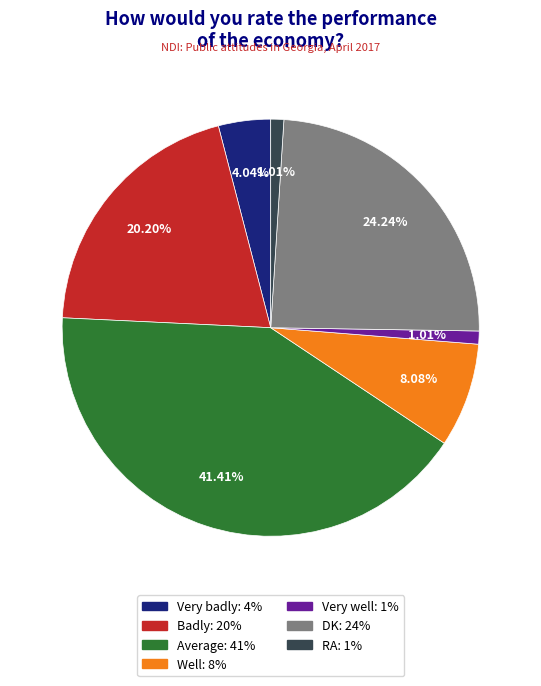

What is the total percentage of RA and DK?

25.3%